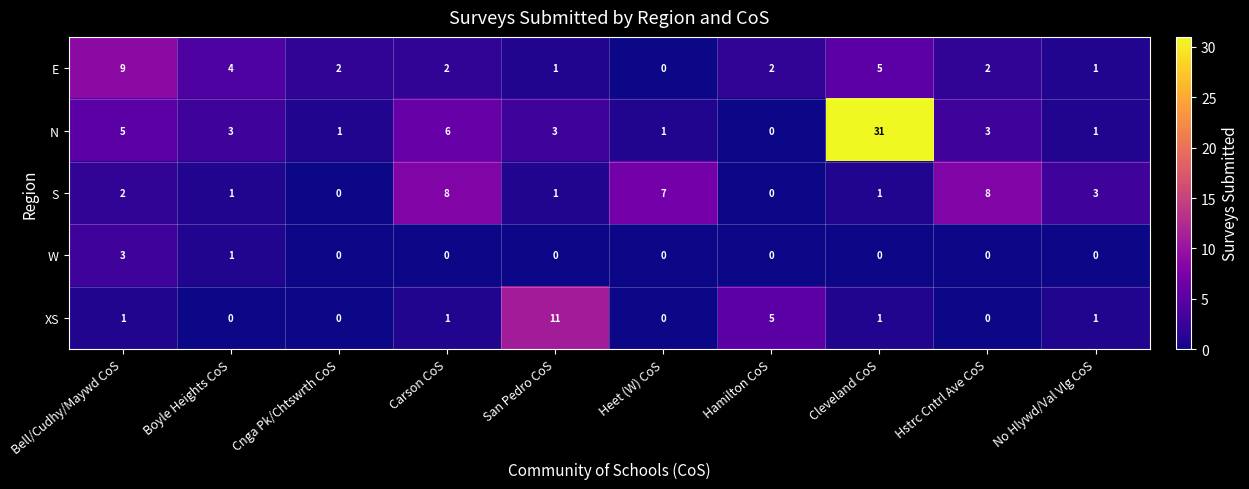

Is it true that N equals 3 at Hstrc Cntrl Ave CoS?

True